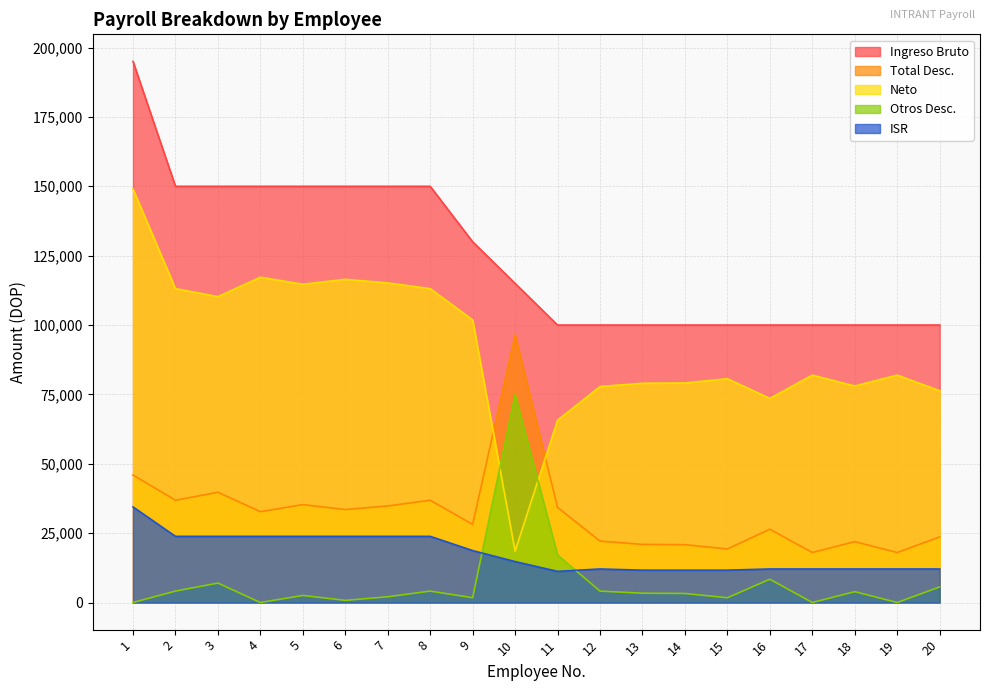

What are all the series names shown in the legend?

Ingreso Bruto, Total Desc., Neto, Otros Desc., ISR